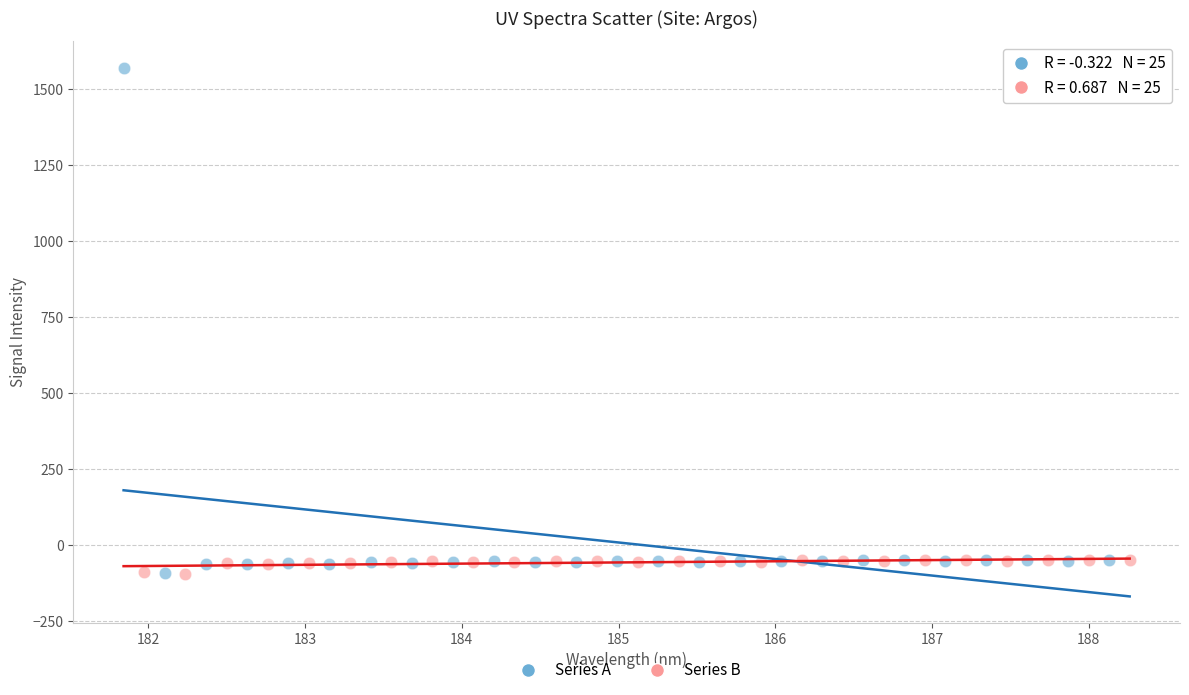

Which series contains the highest Y value?

Series A